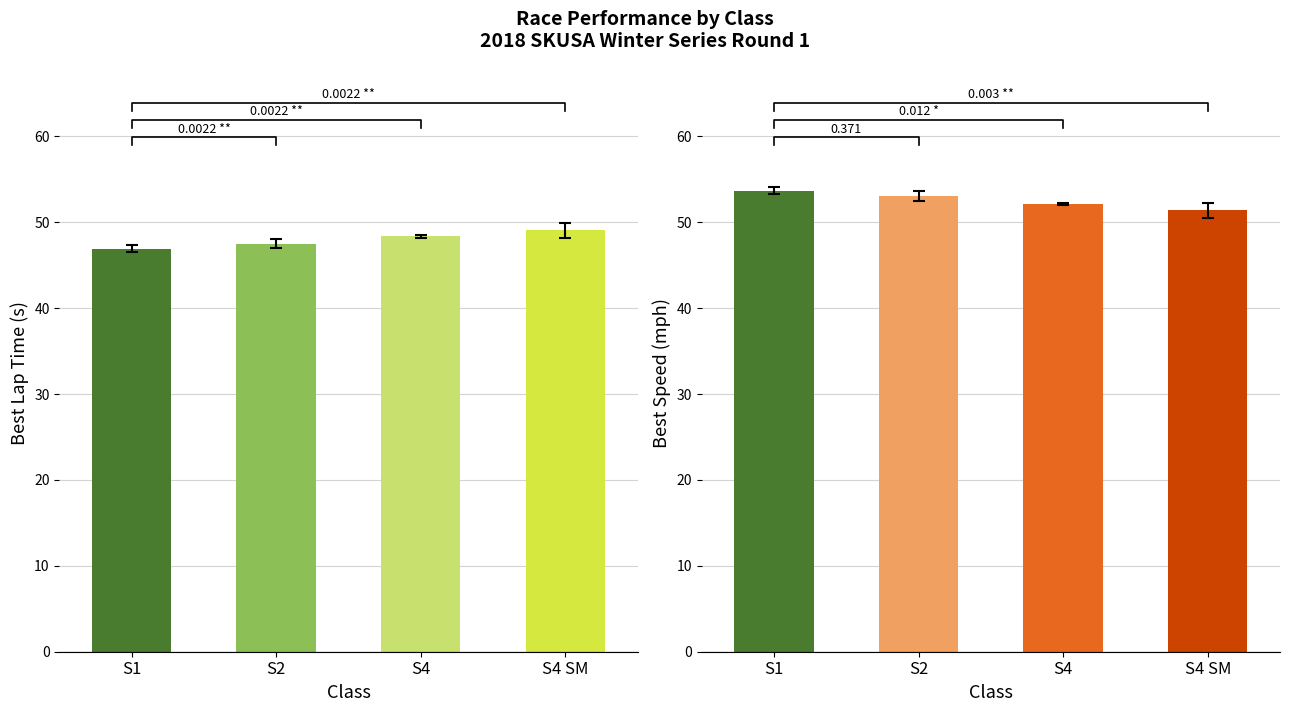

What is the smallest value displayed?

47.0